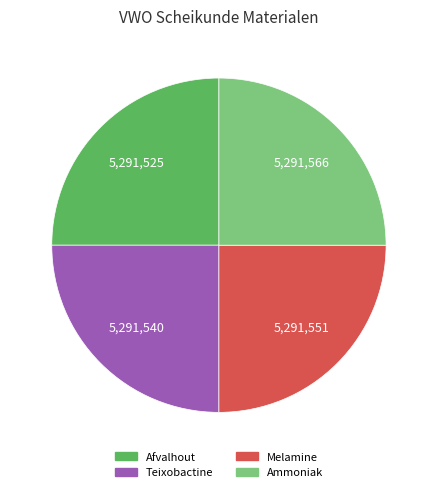

Does any single category account for the majority?

No